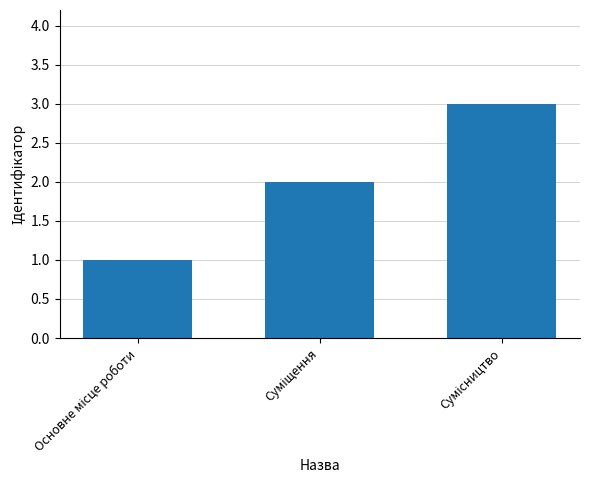

What is the maximum value shown in the chart?

3